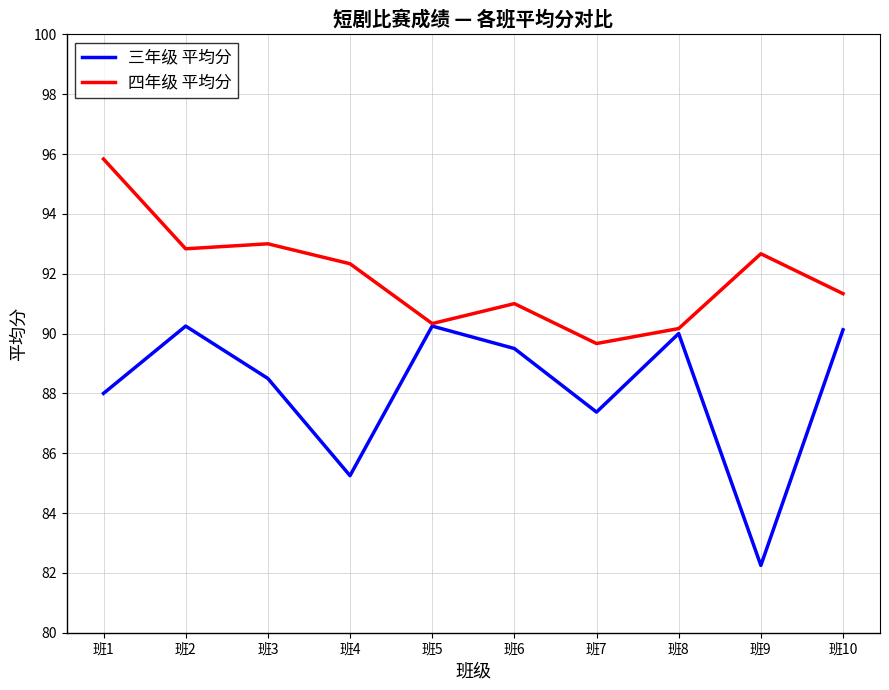

At which label does 三年级 平均分 reach its minimum?

班9